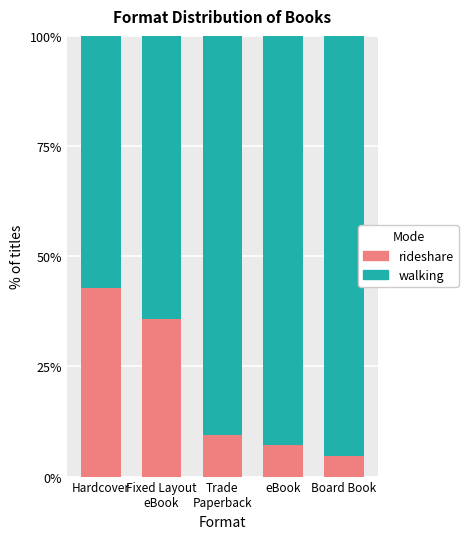

Rank the series by their average value, from highest to lowest.

walking, rideshare